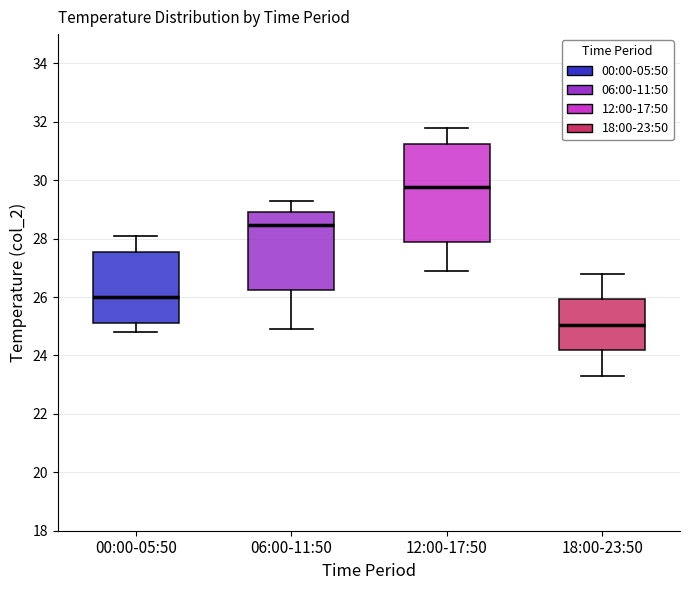

Reading left to right, read every box against the y-axis: the position of its median line, the range the box covers, and the ends of its whiskers. The values are not printed on the chart, so give them approximately, as read against the axis.

00:00-05:50: median 26.0, box 25.2 to 27.6, whiskers 24.8 to 28.2
06:00-11:50: median 28.4, box 26.2 to 29.0, whiskers 25.0 to 29.4
12:00-17:50: median 29.8, box 27.8 to 31.2, whiskers 27.0 to 31.8
18:00-23:50: median 25.0, box 24.2 to 26.0, whiskers 23.4 to 26.8